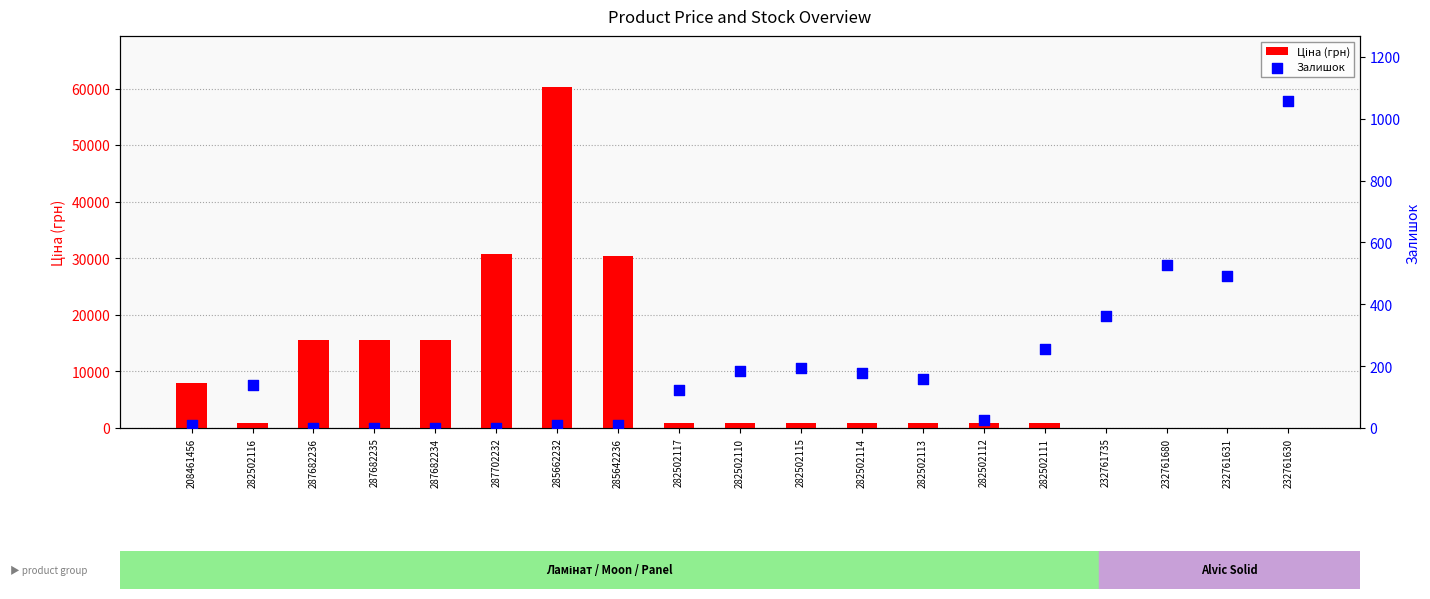

At how many categories does at least one series exceed 9323?

6